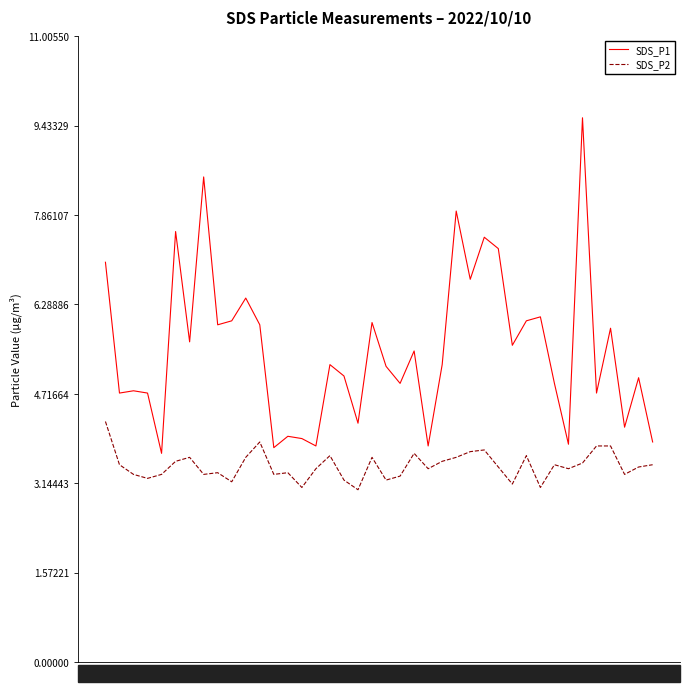

True or false: SDS_P1 and SDS_P2 cross at least once.

False